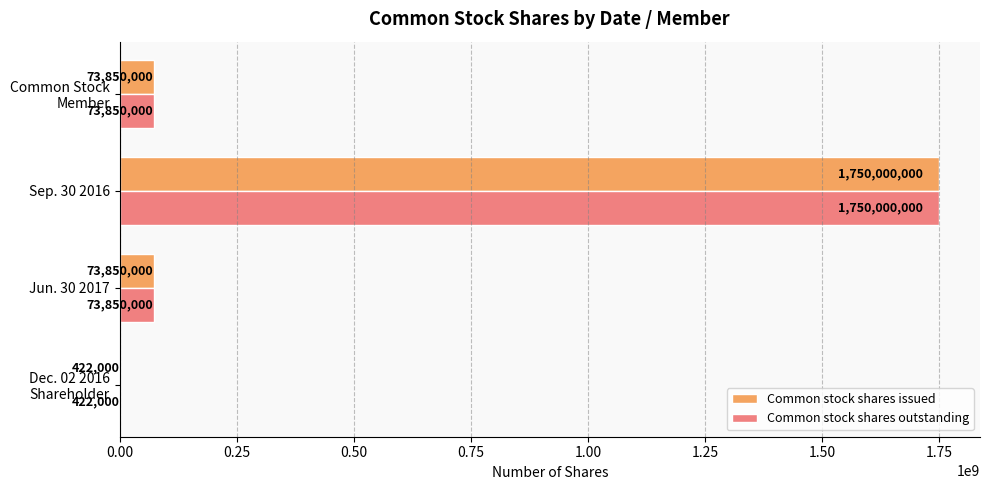

Is the value of Common stock shares issued at Sep. 30 2016 greater than the value of Common stock shares outstanding at Jun. 30 2017?

Yes